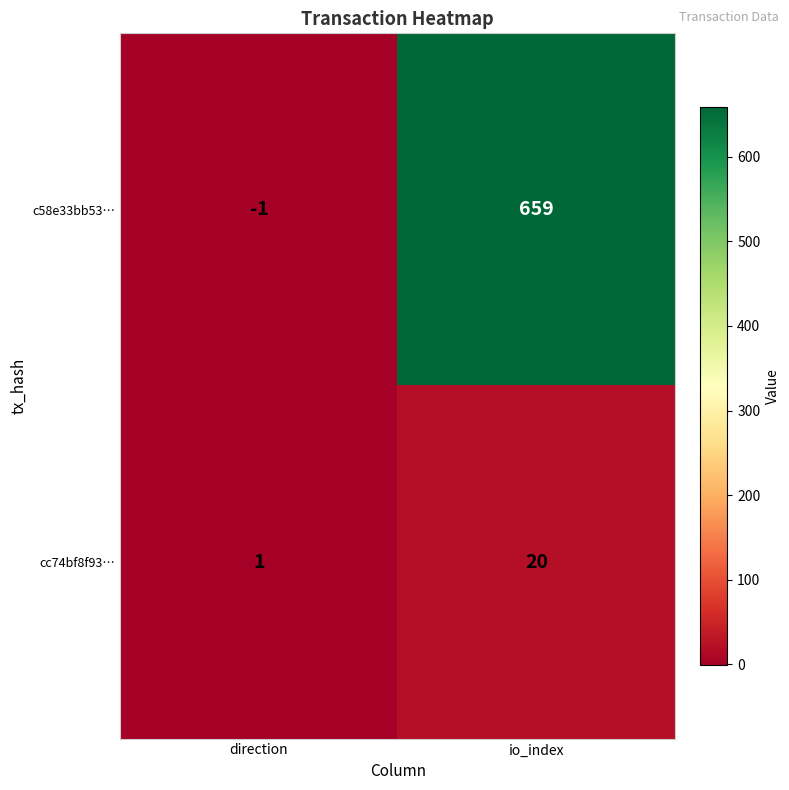

What is the difference between the highest and lowest values at direction?

2